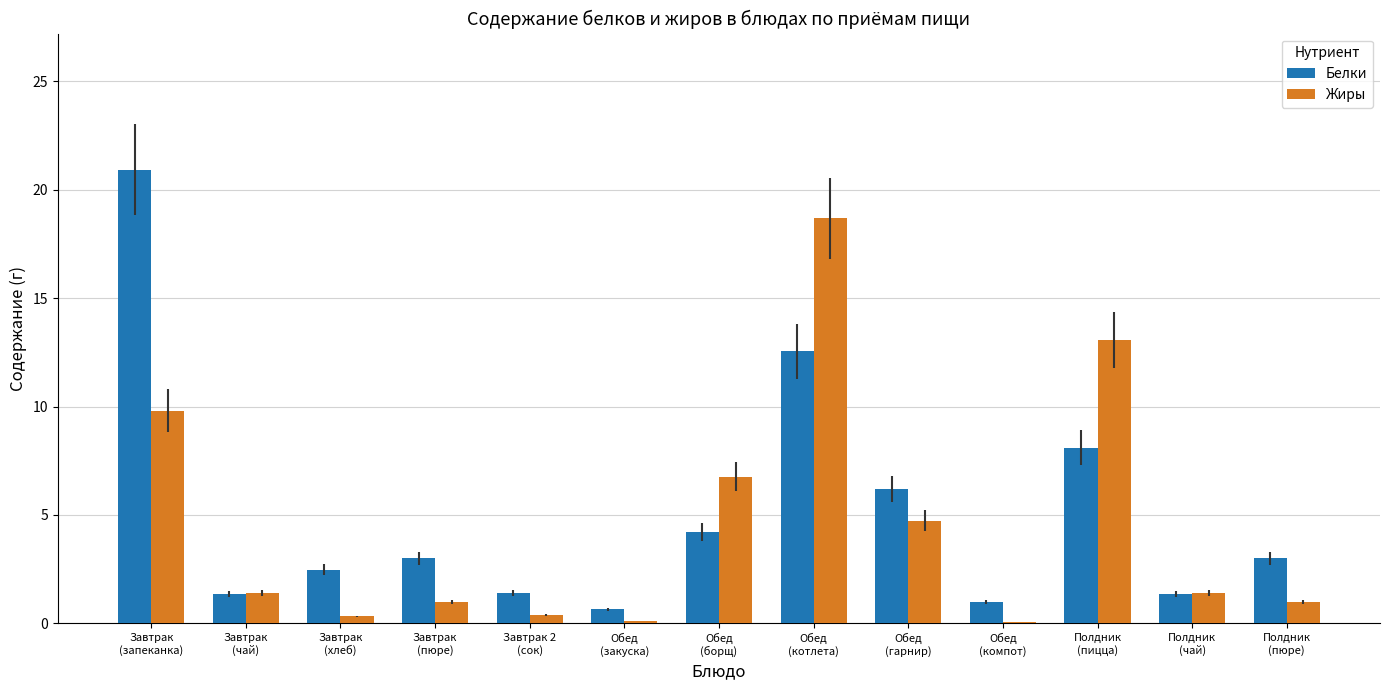

Does the chart contain stacked bars?

No